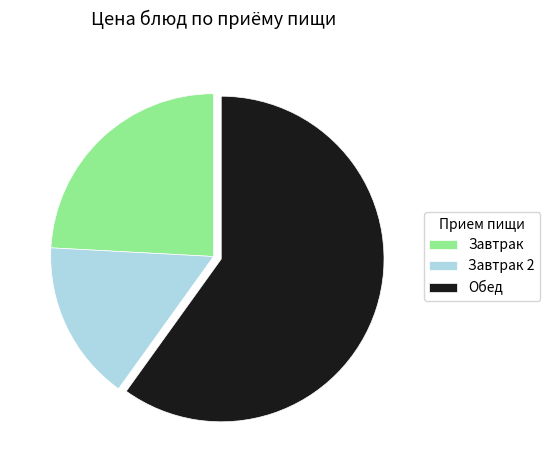

Rank the categories by value from highest to lowest.

Обед, Завтрак, Завтрак 2